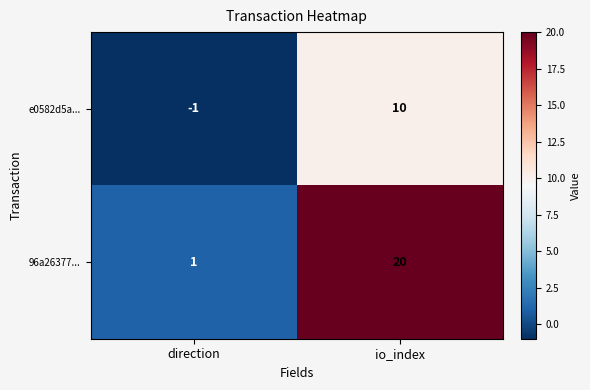

What is the sum of all 96a26377... values?

21